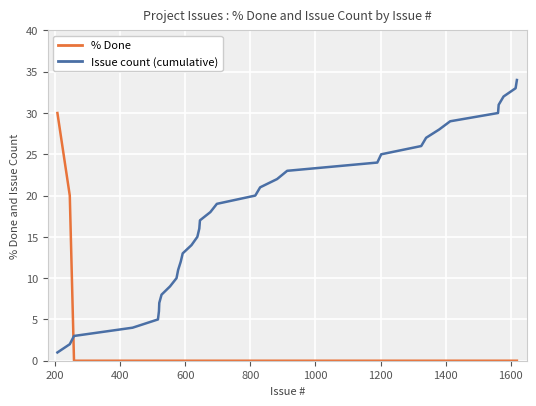

Rank the series by their maximum value, from lowest to highest.

% Done, Issue count (cumulative)